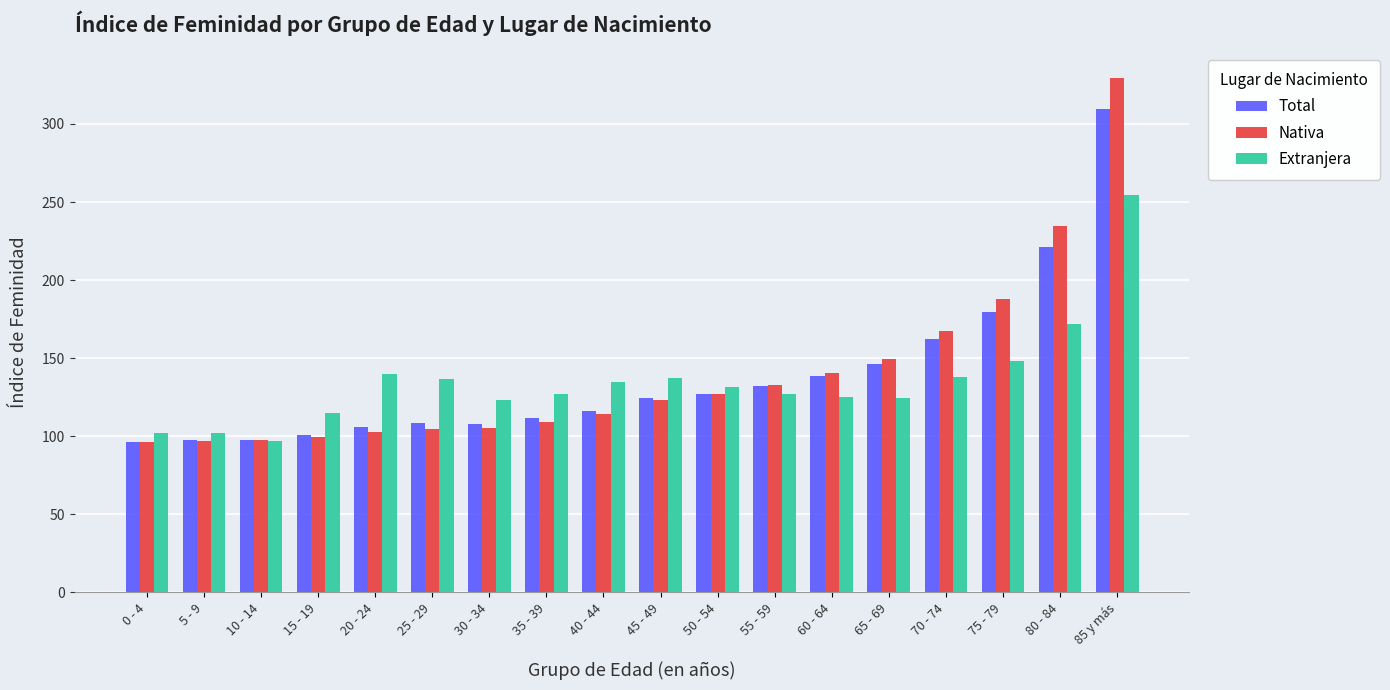

At which category is the sum across all series the highest?

85 y más